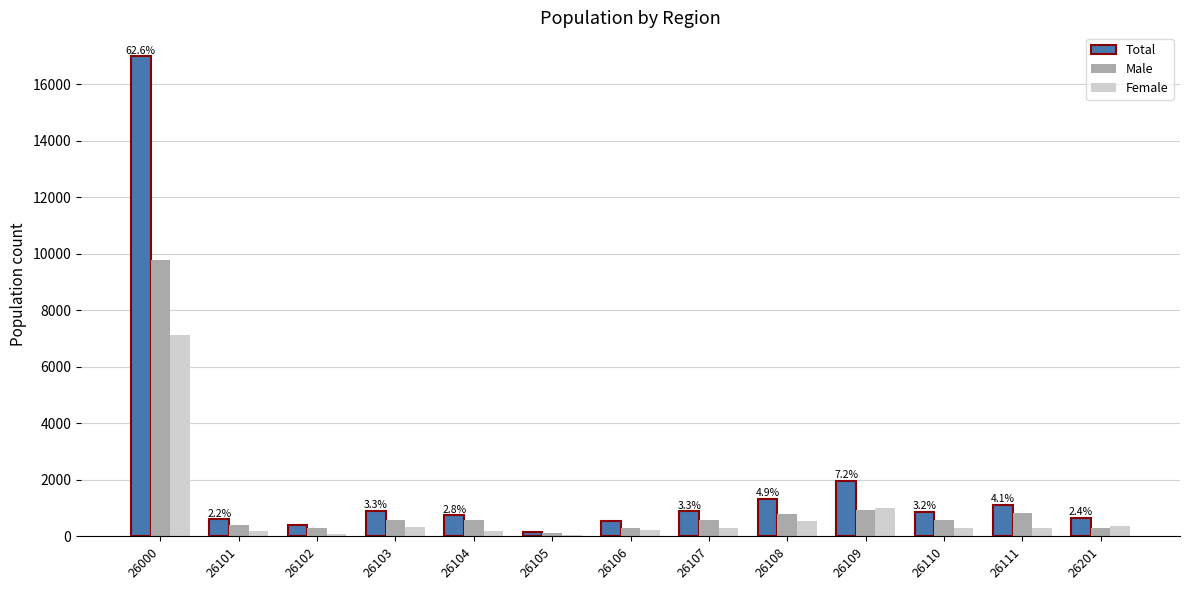

The Female series shows 296 at 26107. True or false?

True